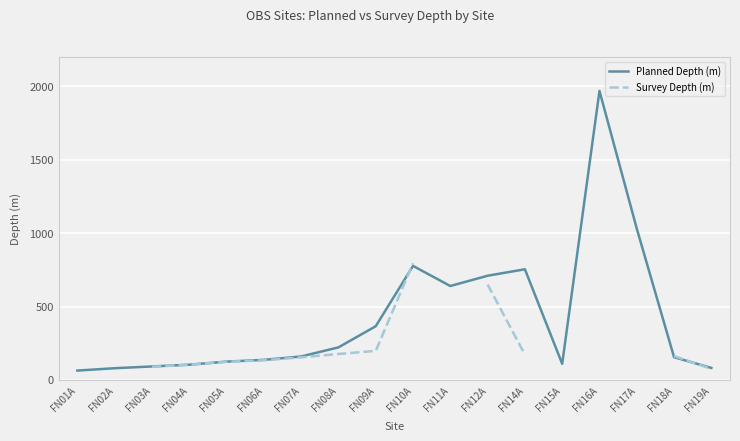

Which series changed the most between FN07A and FN11A?

Planned Depth (m)